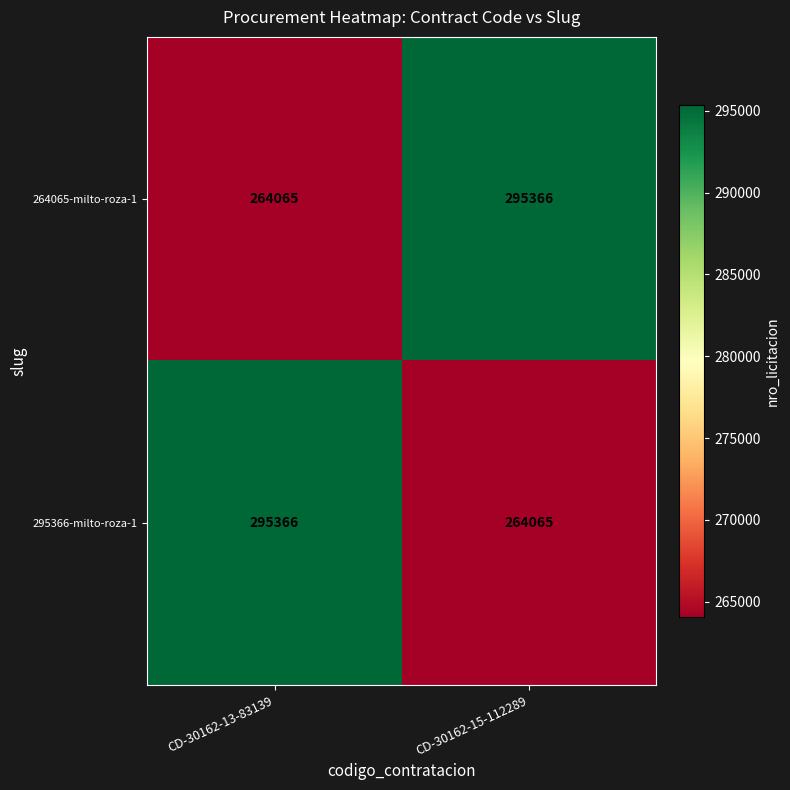

At which label does 295366-milto-roza-1 reach its peak?

CD-30162-13-83139